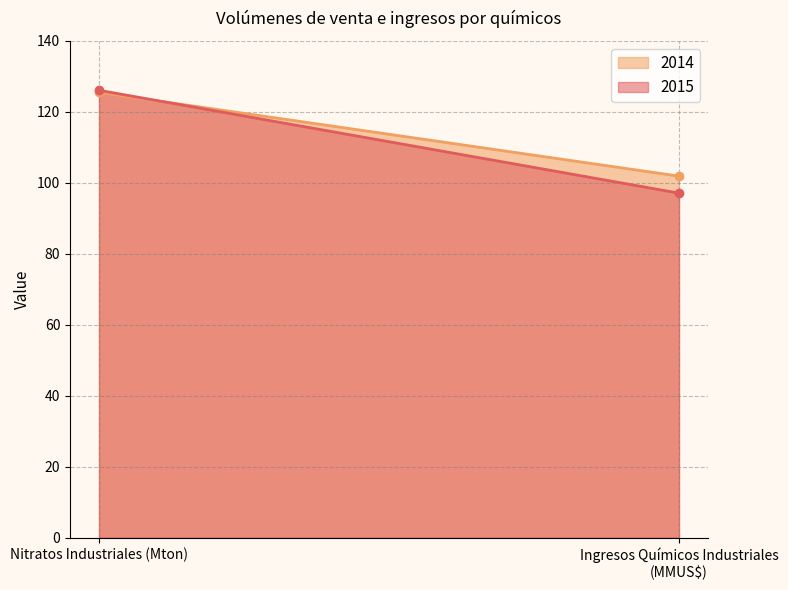

Count the number of data series in this chart.

2